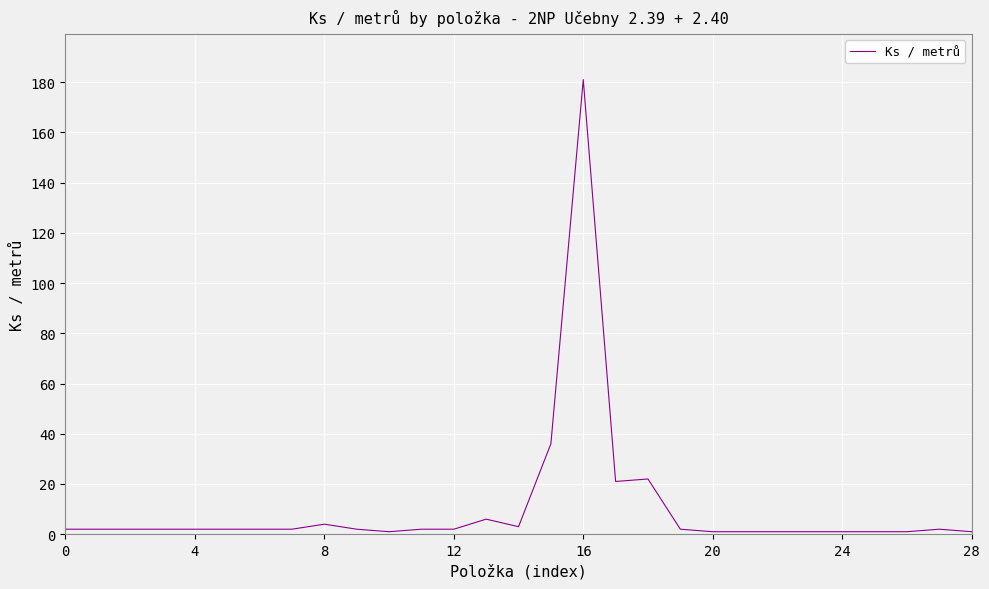

What is the greatest value displayed?

181